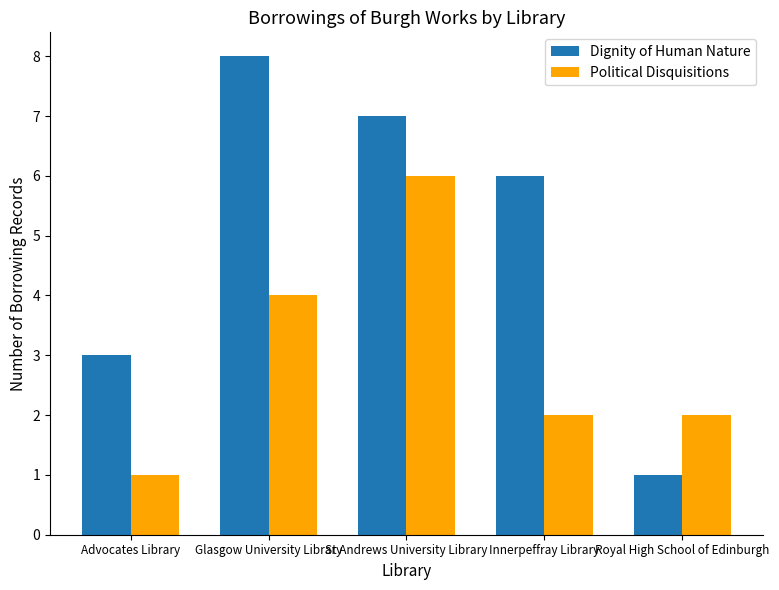

Count the number of data series in this chart.

2